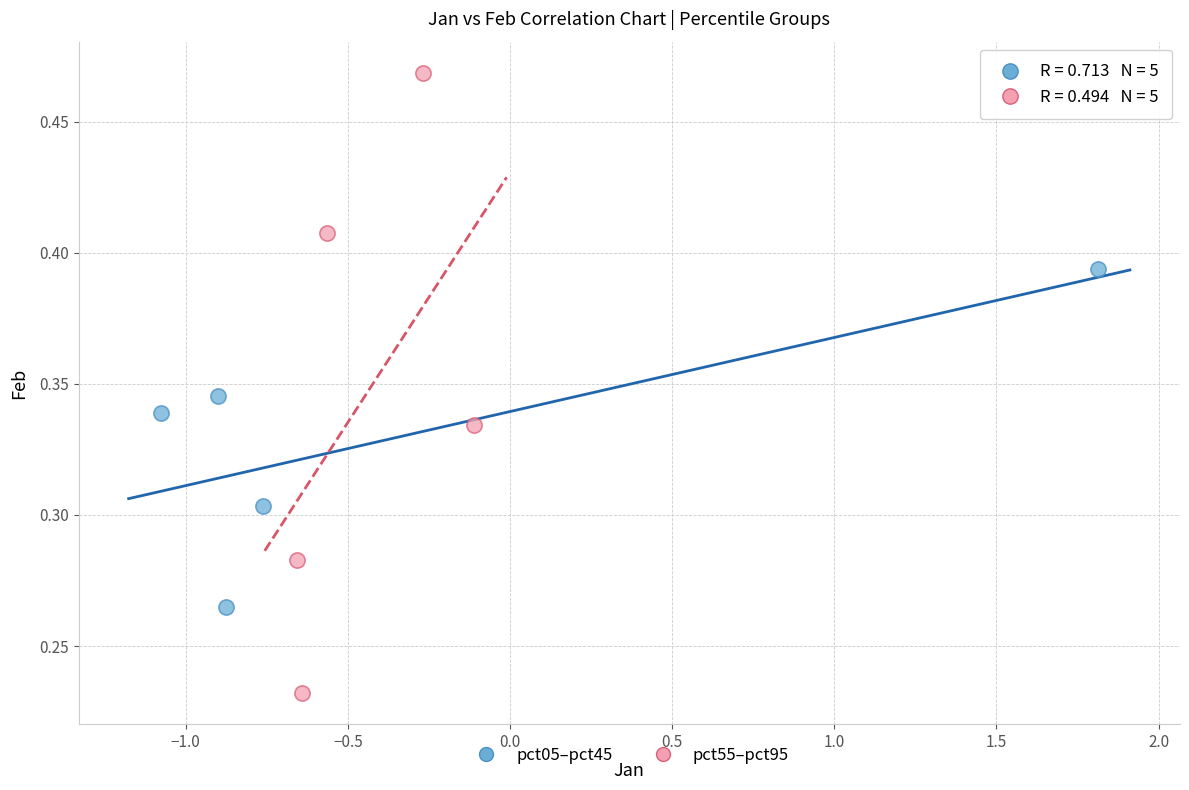

Which series has the largest Y range (max minus min)?

pct55–pct95